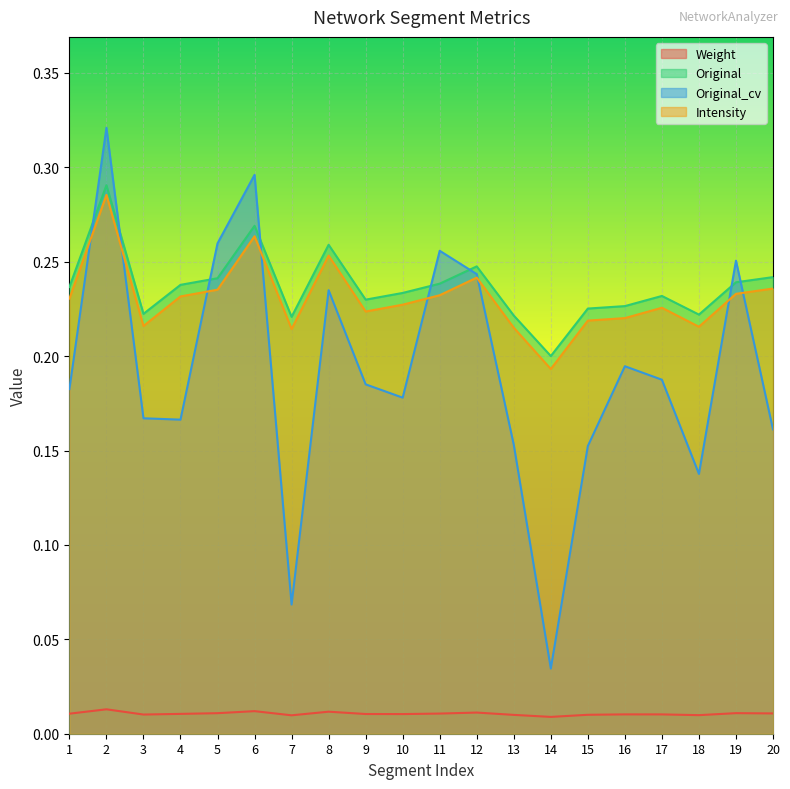

Reading left to right, extract all data points from this chart.

Weight: 0.0	0.0	0.0	0.0	0.0	0.0	0.0	0.0	0.0	0.0	0.0	0.0	0.0	0.0	0.0	0.0	0.0	0.0	0.0	0.0
Original: 0.2	0.3	0.2	0.2	0.2	0.3	0.2	0.3	0.2	0.2	0.2	0.2	0.2	0.2	0.2	0.2	0.2	0.2	0.2	0.2
Original_cv: 0.2	0.3	0.2	0.2	0.3	0.3	0.1	0.2	0.2	0.2	0.3	0.2	0.2	0.0	0.2	0.2	0.2	0.1	0.3	0.2
Intensity: 0.2	0.3	0.2	0.2	0.2	0.3	0.2	0.3	0.2	0.2	0.2	0.2	0.2	0.2	0.2	0.2	0.2	0.2	0.2	0.2